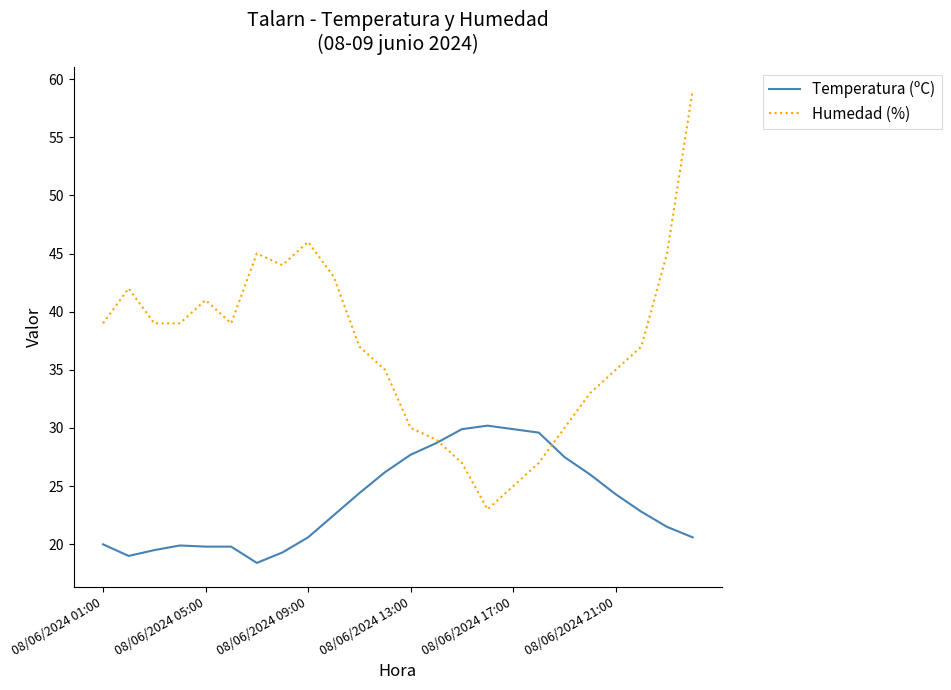

Rank the series by their average value, from lowest to highest.

Temperatura (ºC), Humedad (%)